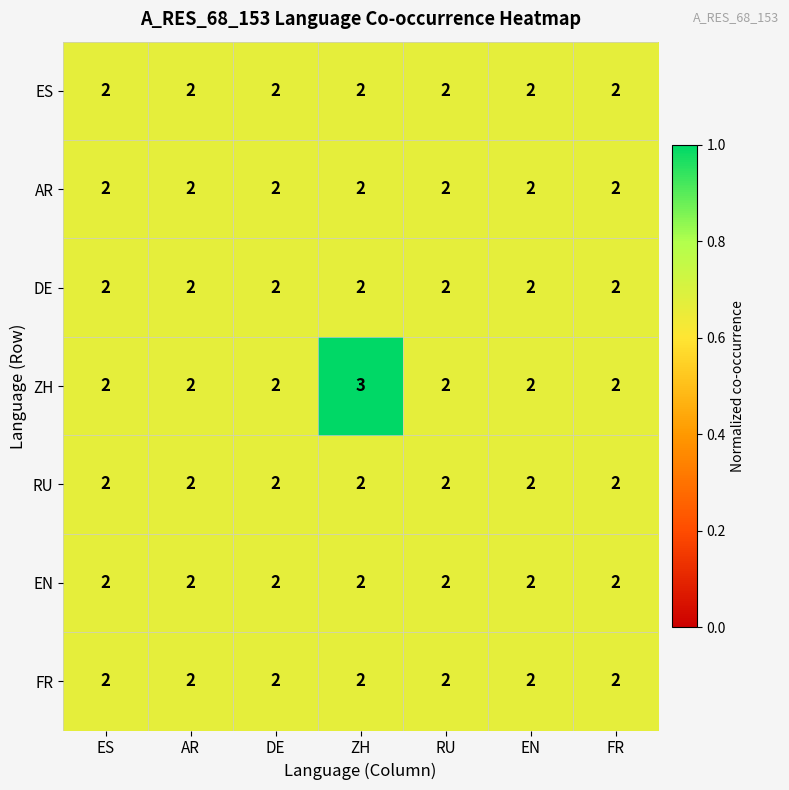

Which label corresponds to the largest value in the chart?

ZH